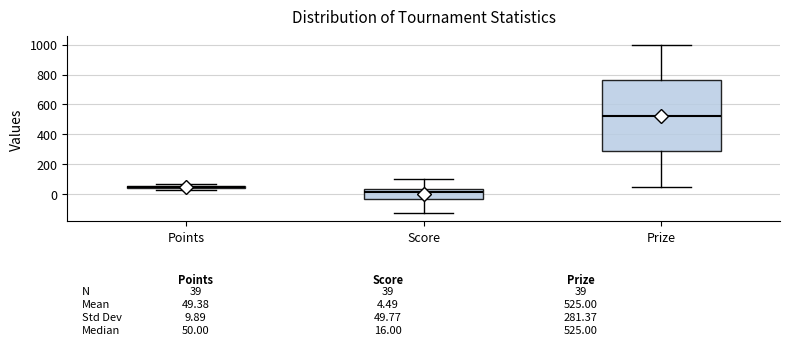

Which box is the tallest, from its lower edge to its upper edge?

Prize